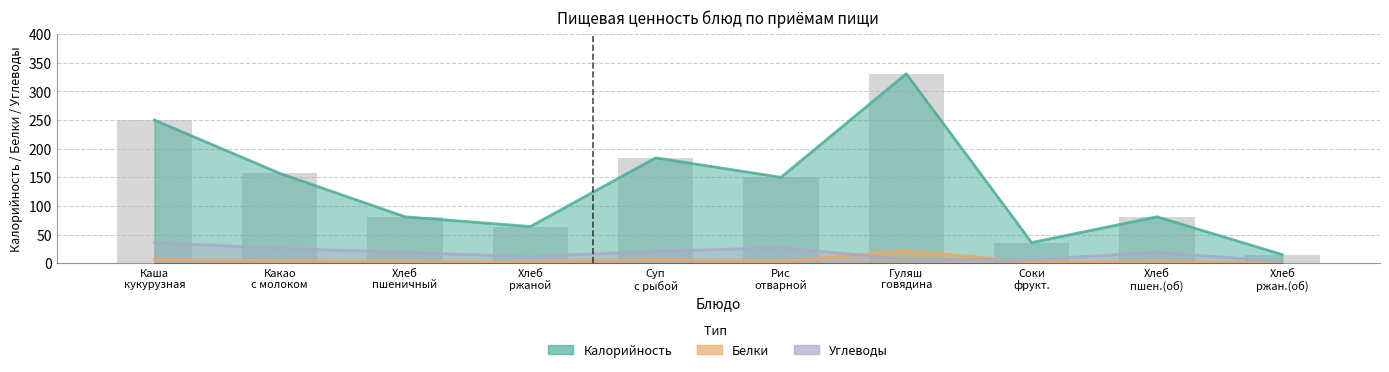

Are the bars grouped side by side (vs. stacked)?

Yes